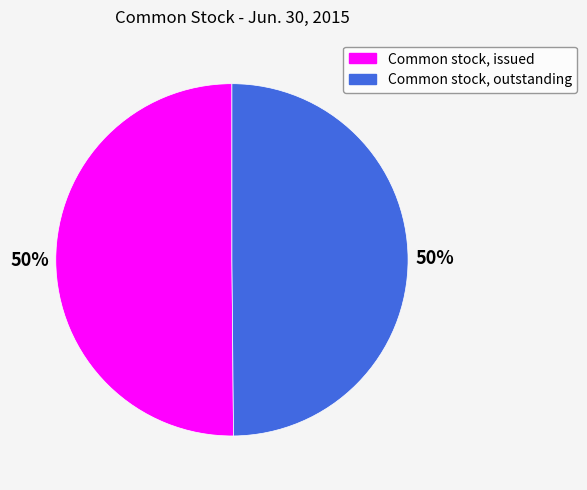

Count the number of slices in the pie.

2